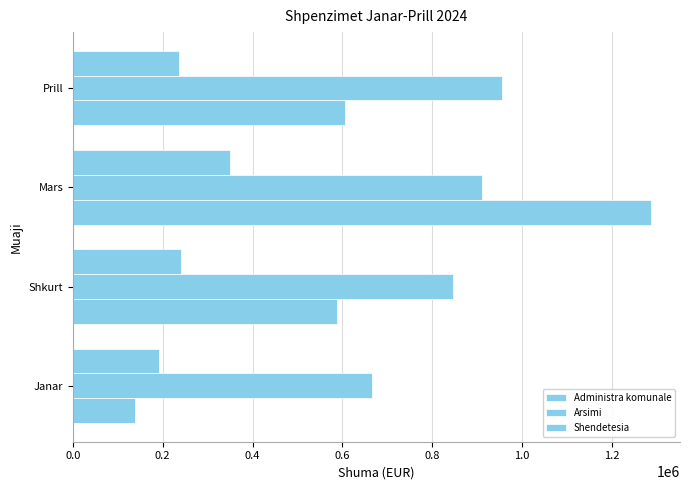

What is the minimum value for Administra komunale?

139120.5